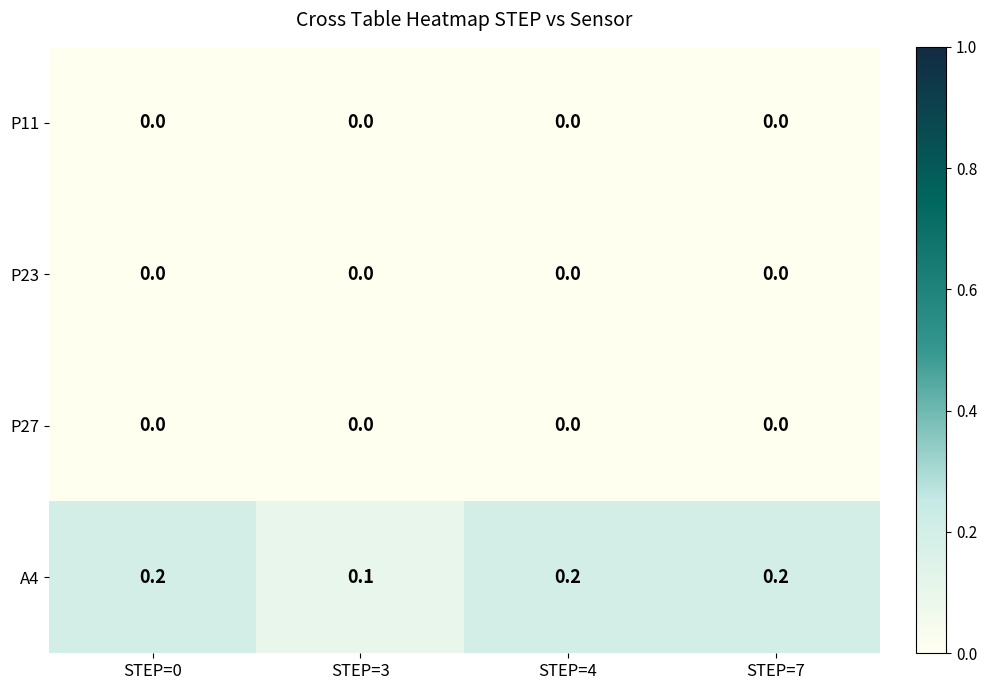

At which label does A4 reach its minimum?

STEP=3